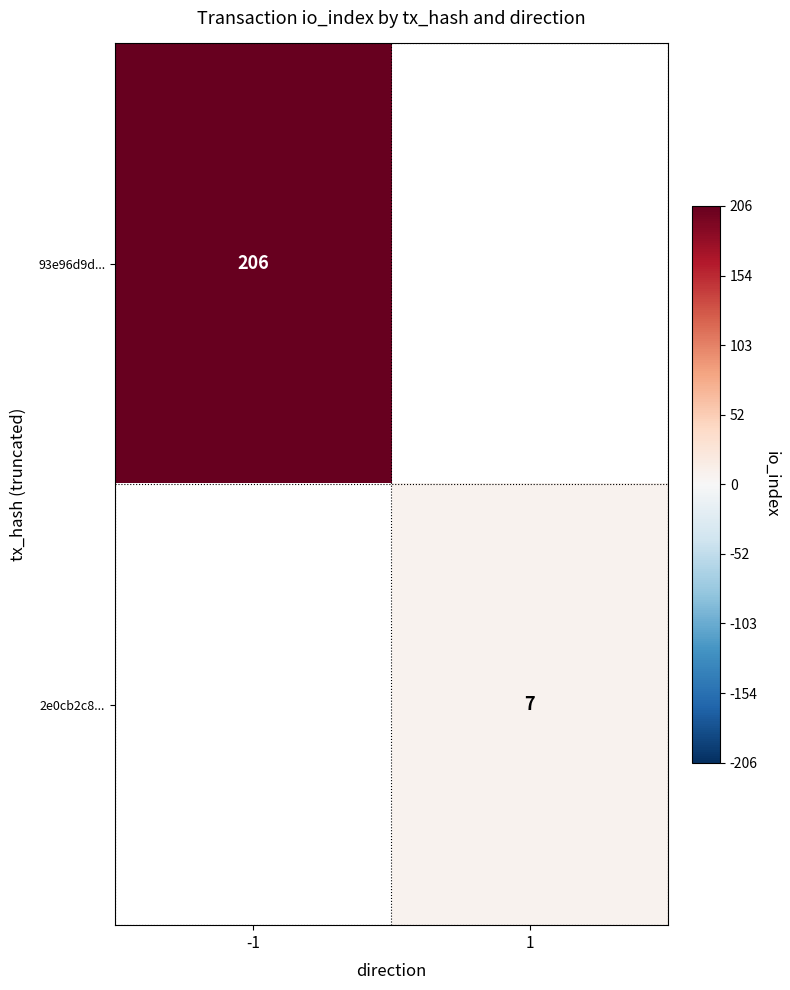

What is the minimum value shown in the chart?

7.0